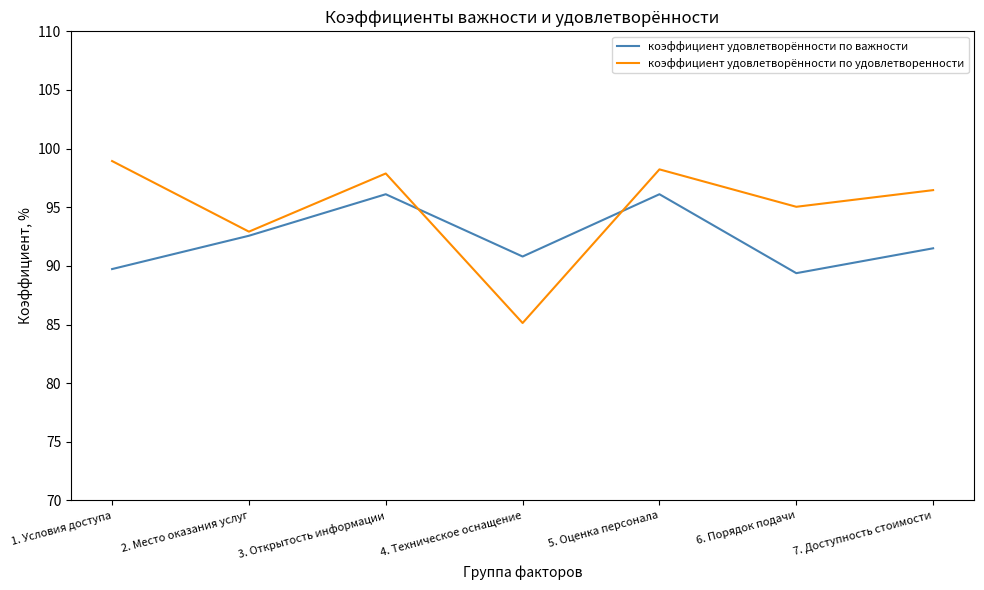

What is the lowest value of the коэффициент удовлетворённости по важности series?

89.4